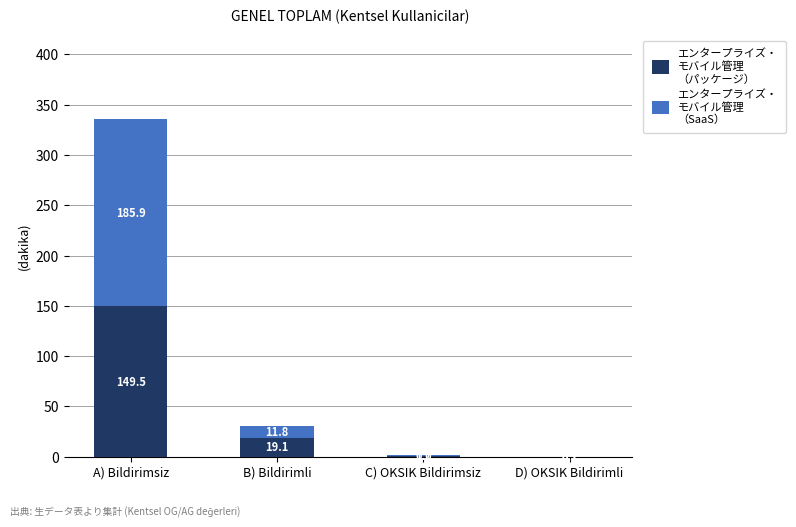

What is the total value across all series at A) Bildirimsiz?

335.4